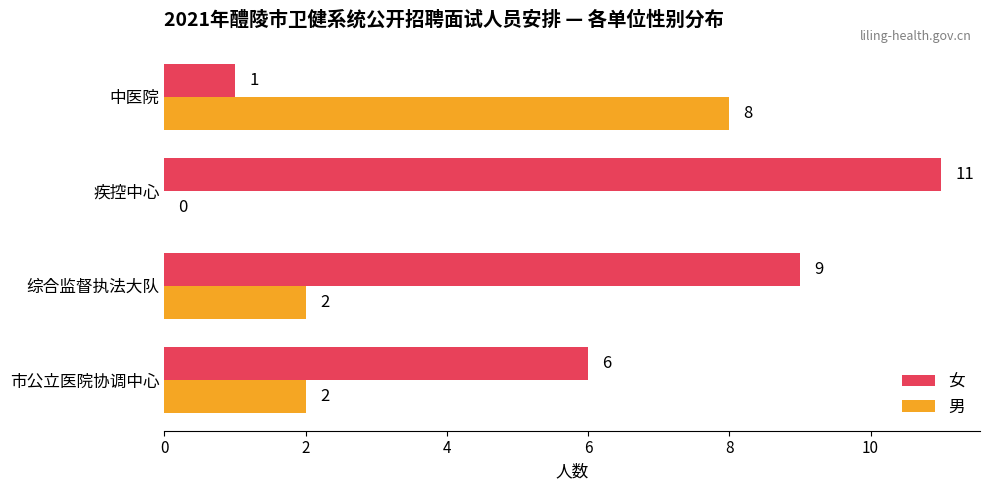

What is the sum of all 女 values?

27